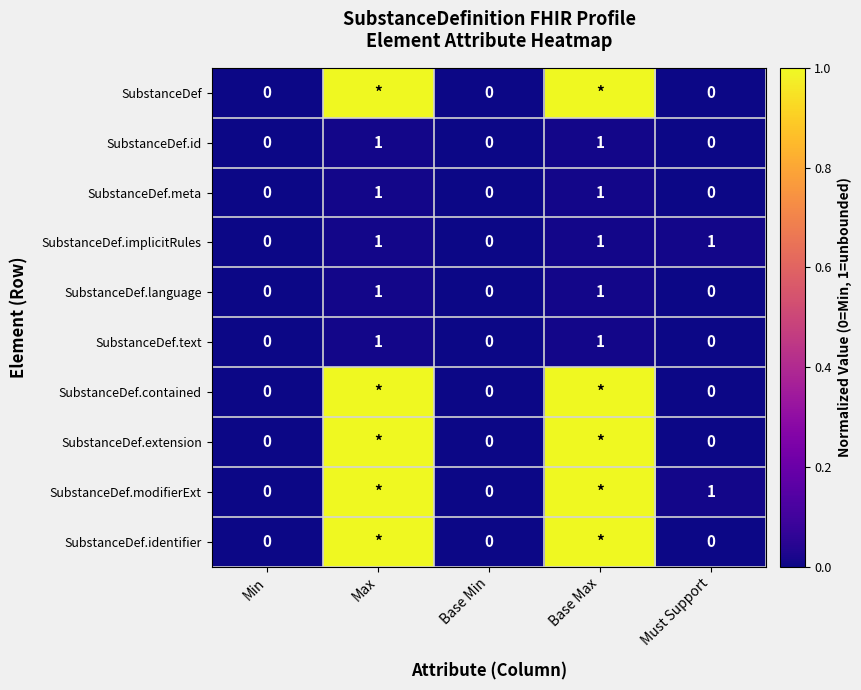

True or false: SubstanceDef.language has a value of 0 at Min.

True